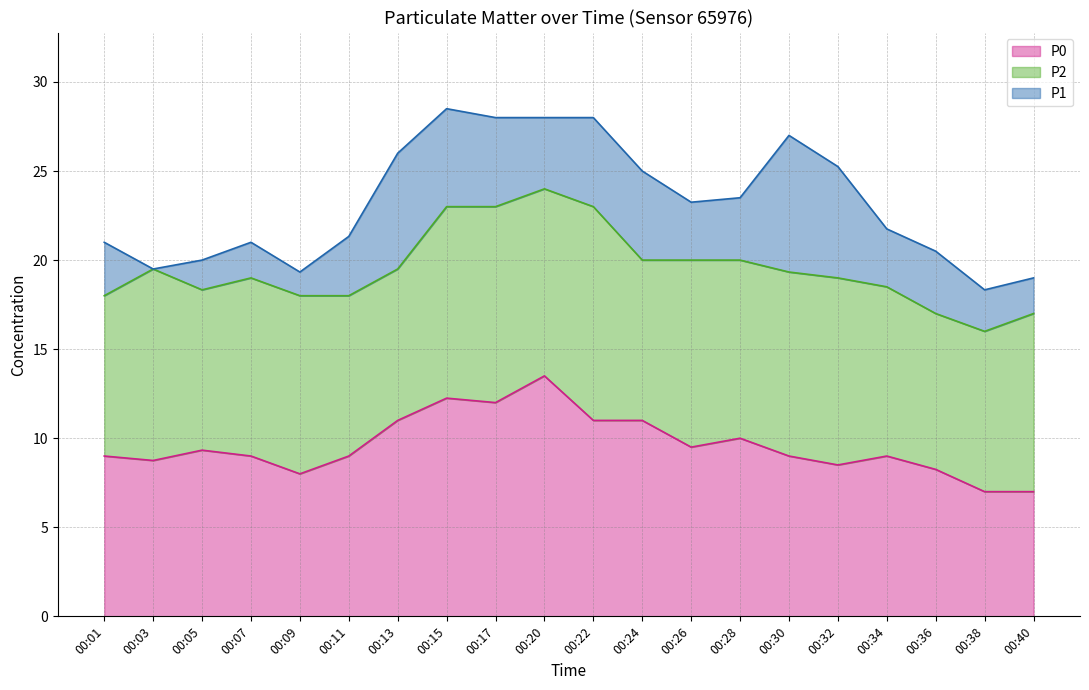

Does the chart have visible grid lines?

Yes